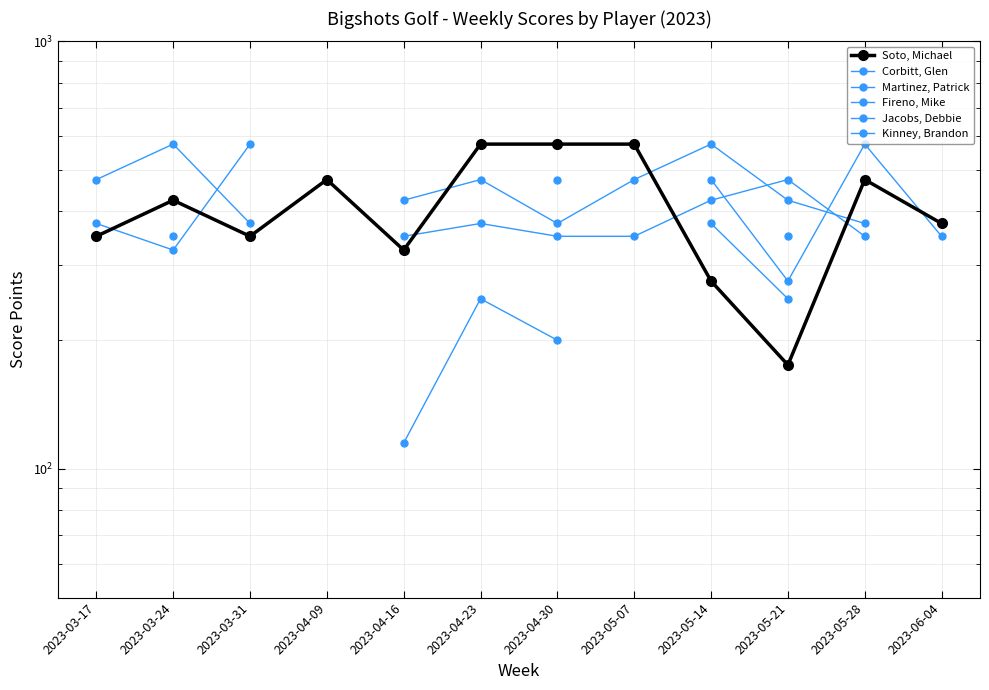

What are all the series names shown in the legend?

Soto, Michael, Corbitt, Glen, Martinez, Patrick, Fireno, Mike, Jacobs, Debbie, Kinney, Brandon